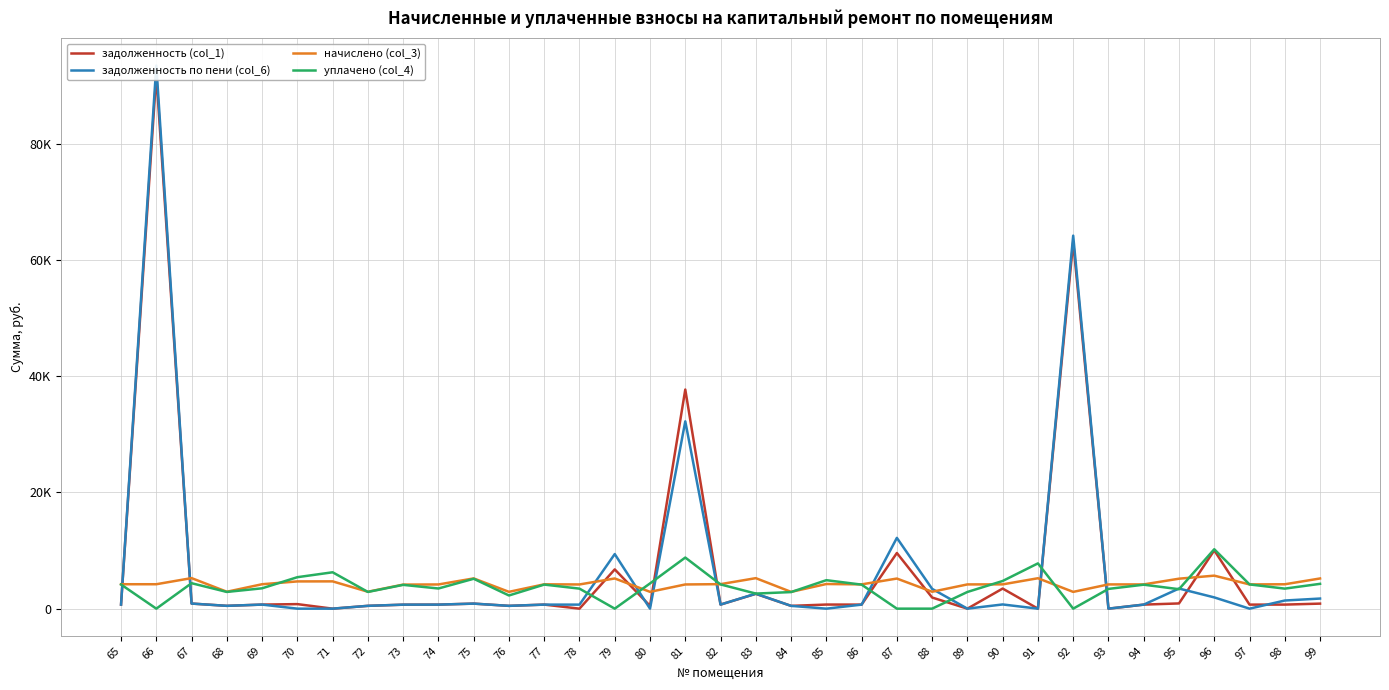

At which category does the chart reach its minimum across all series?

71